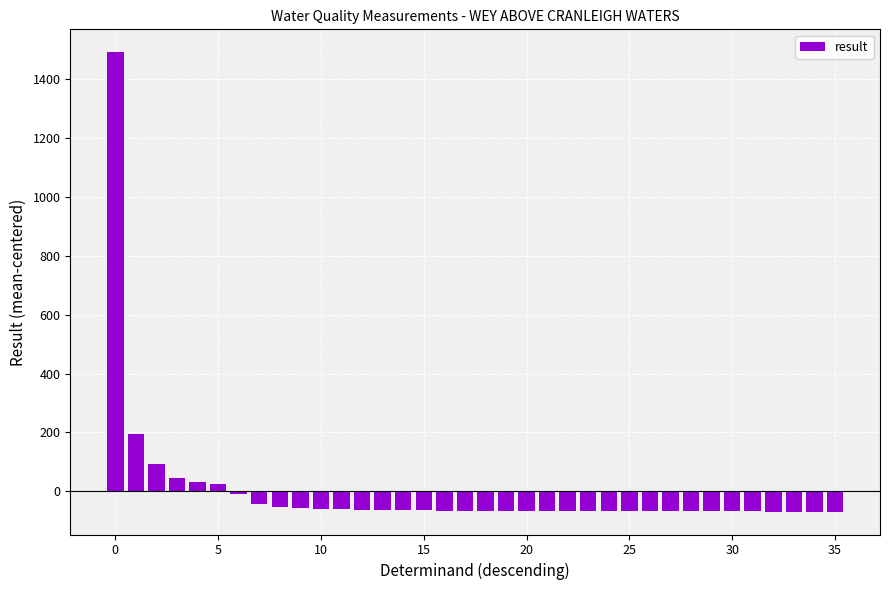

What is the value of the 24th bar from the left?

-67.1